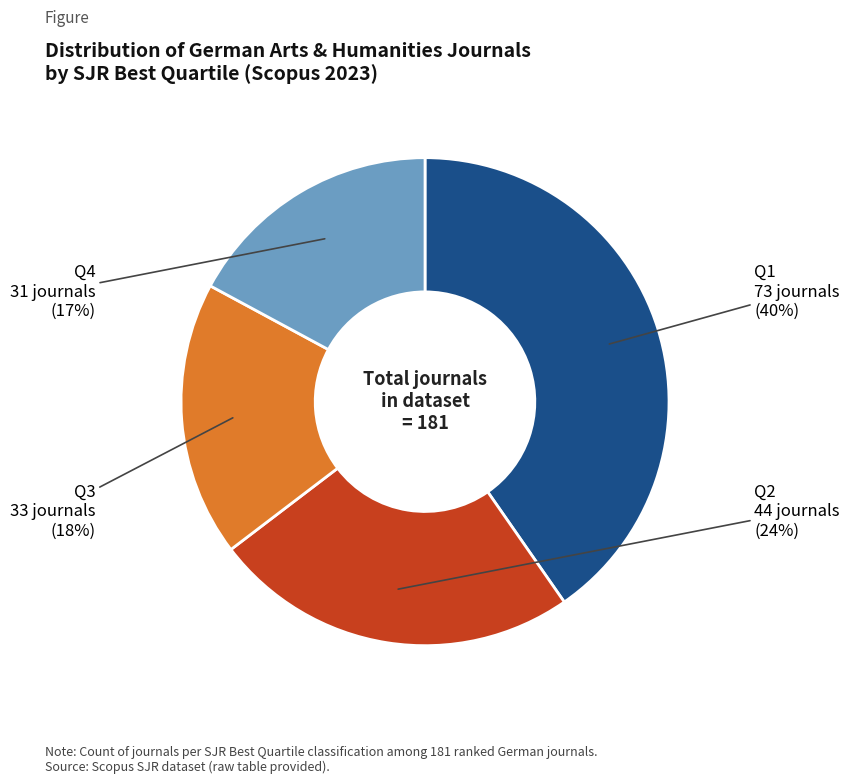

Does any single category account for the majority?

No